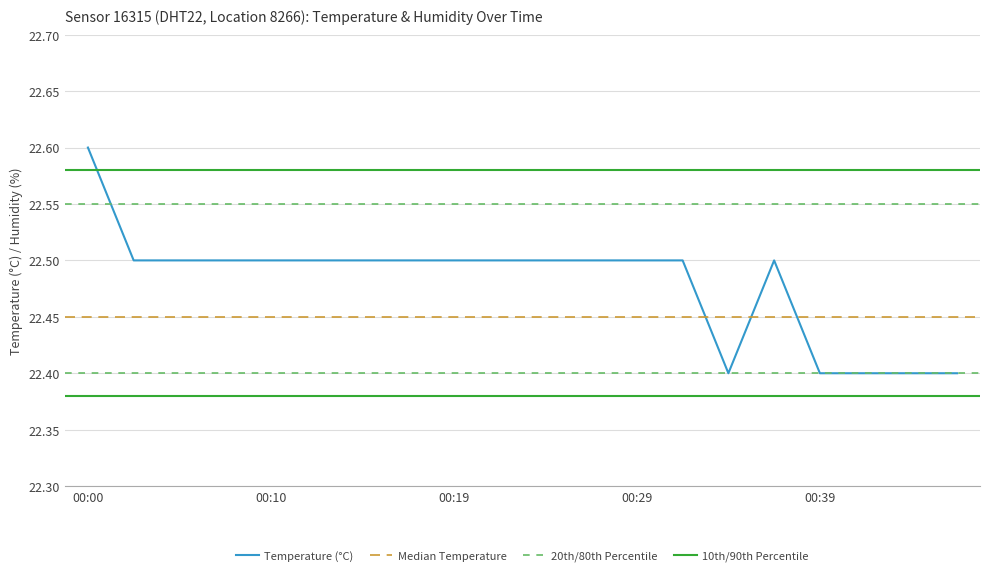

At which category does the data reach its first local valley?

00:34